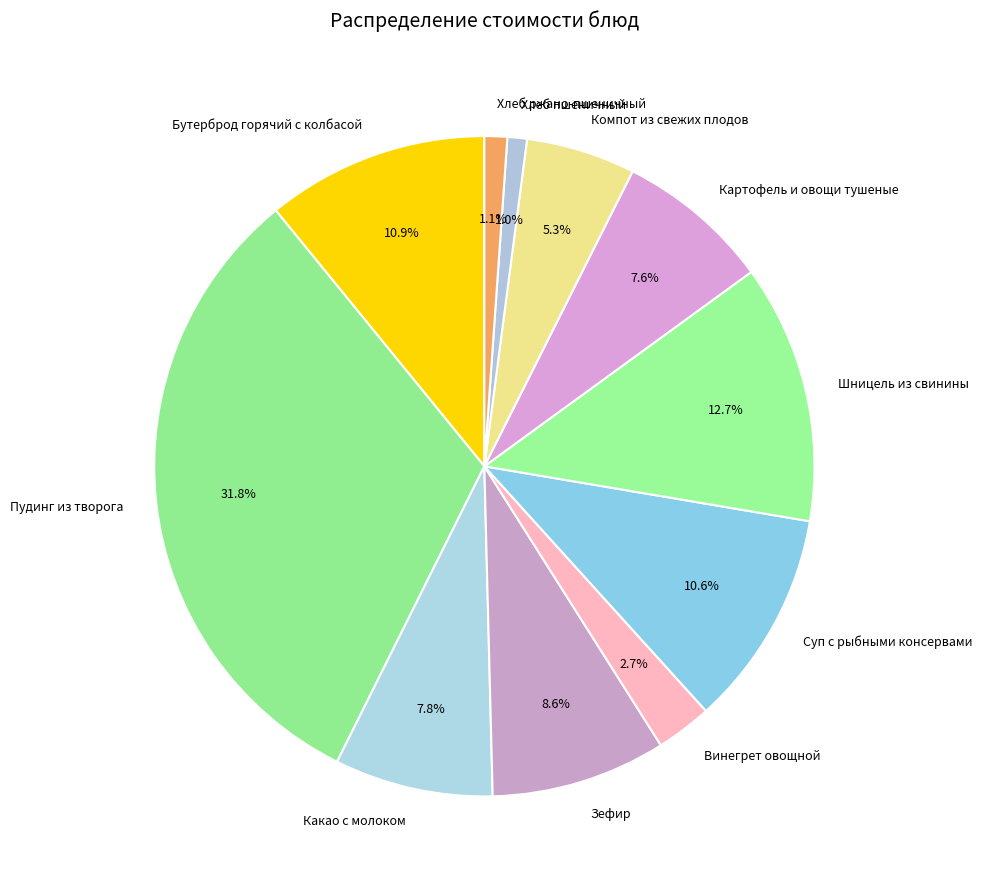

Between Шницель из свинины and Суп с рыбными консервами, which is larger?

Шницель из свинины